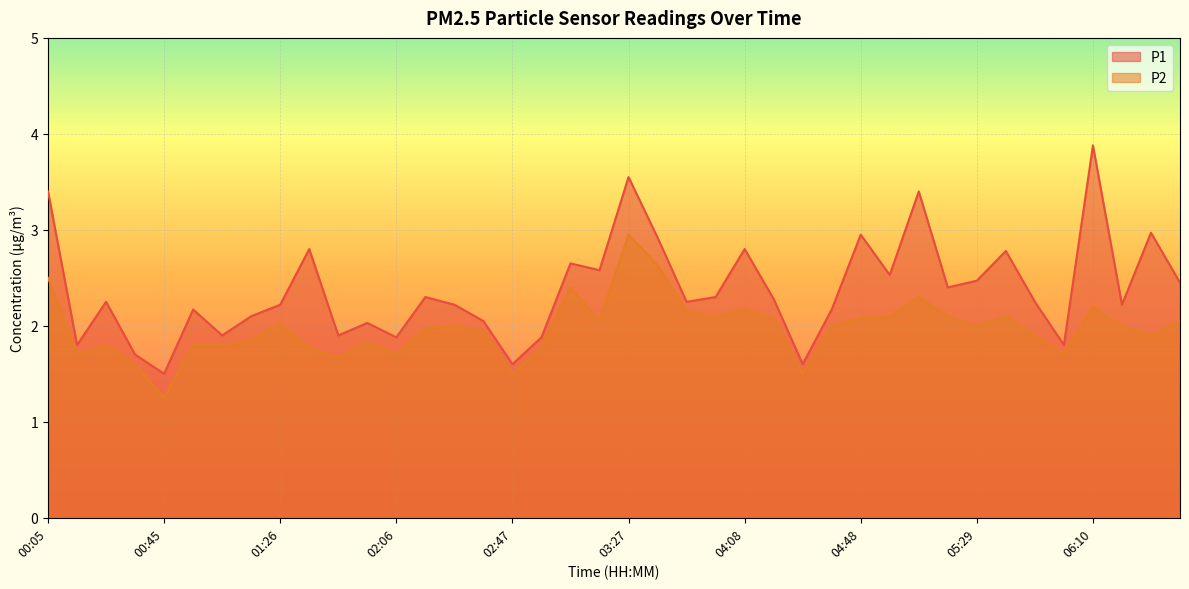

True or false: P2 and P1 cross at least once.

False